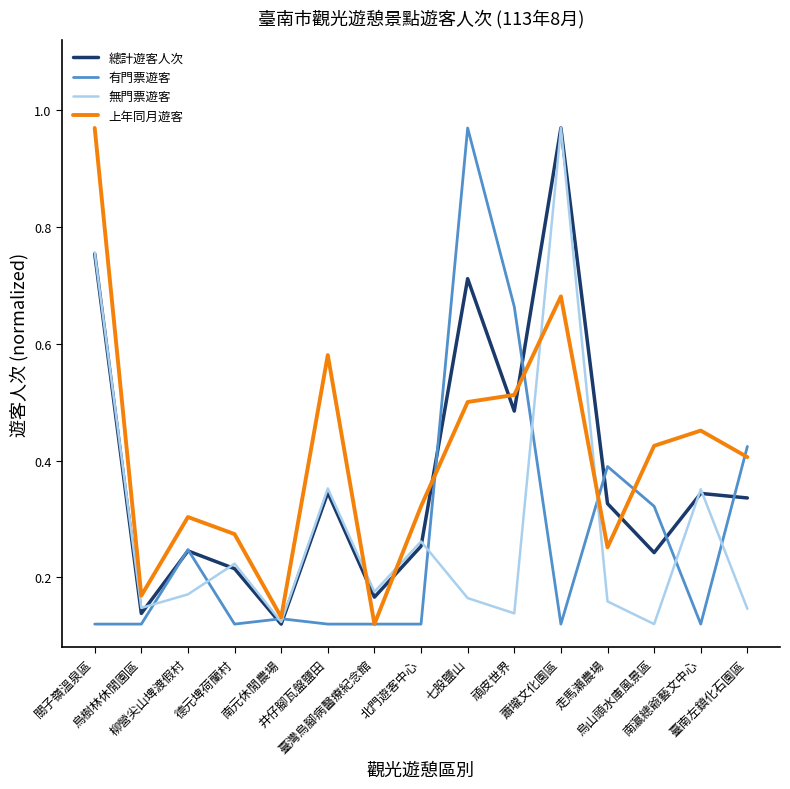

What are all the series names shown in the legend?

總計遊客人次, 有門票遊客, 無門票遊客, 上年同月遊客